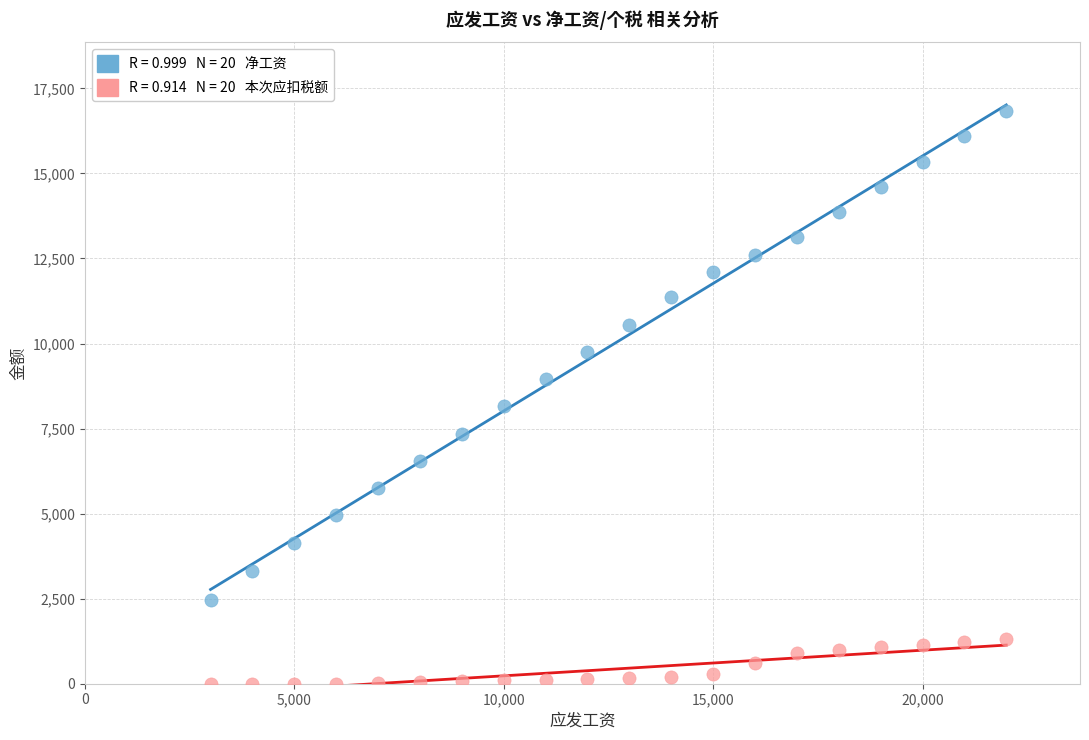

Across all series, what Y value is closest to 8417?

8152.5